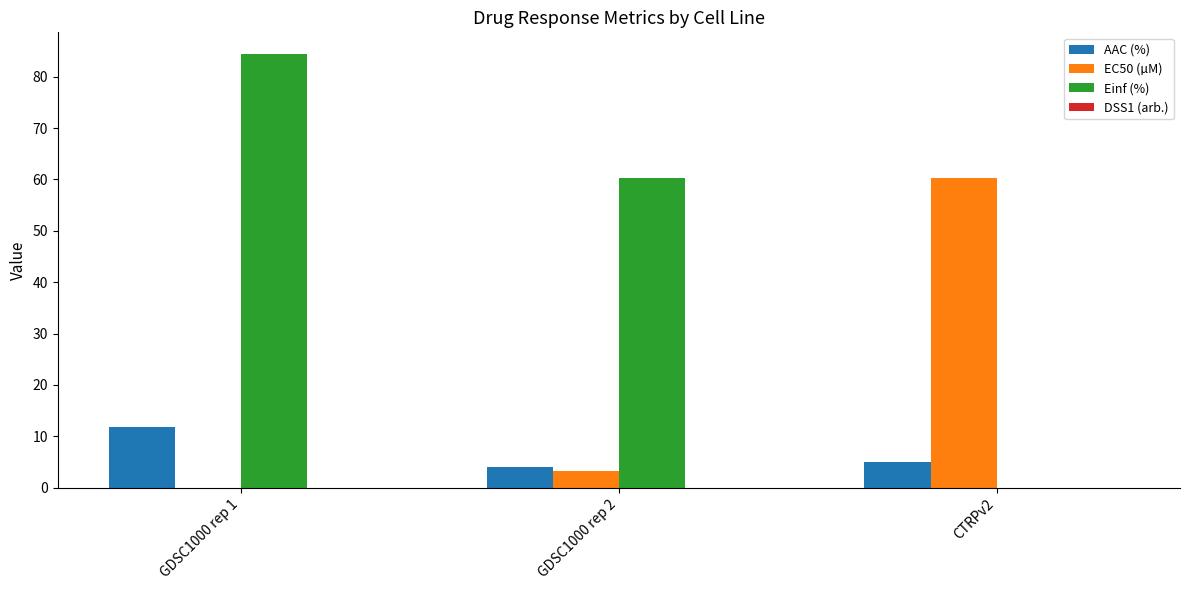

Which series changed the most between GDSC1000 rep 1 and CTRPv2?

Einf (%)